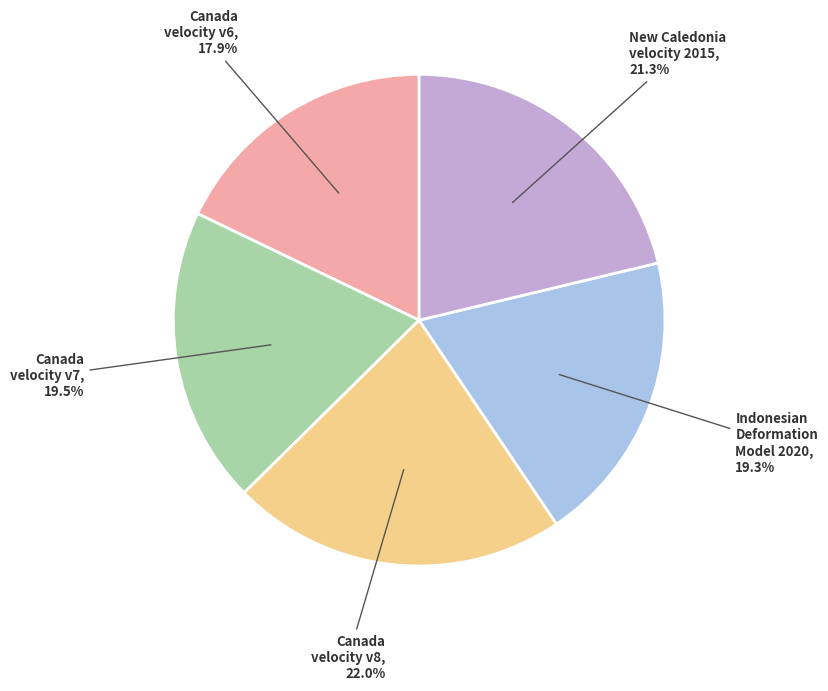

Is there a majority slice in this chart?

No